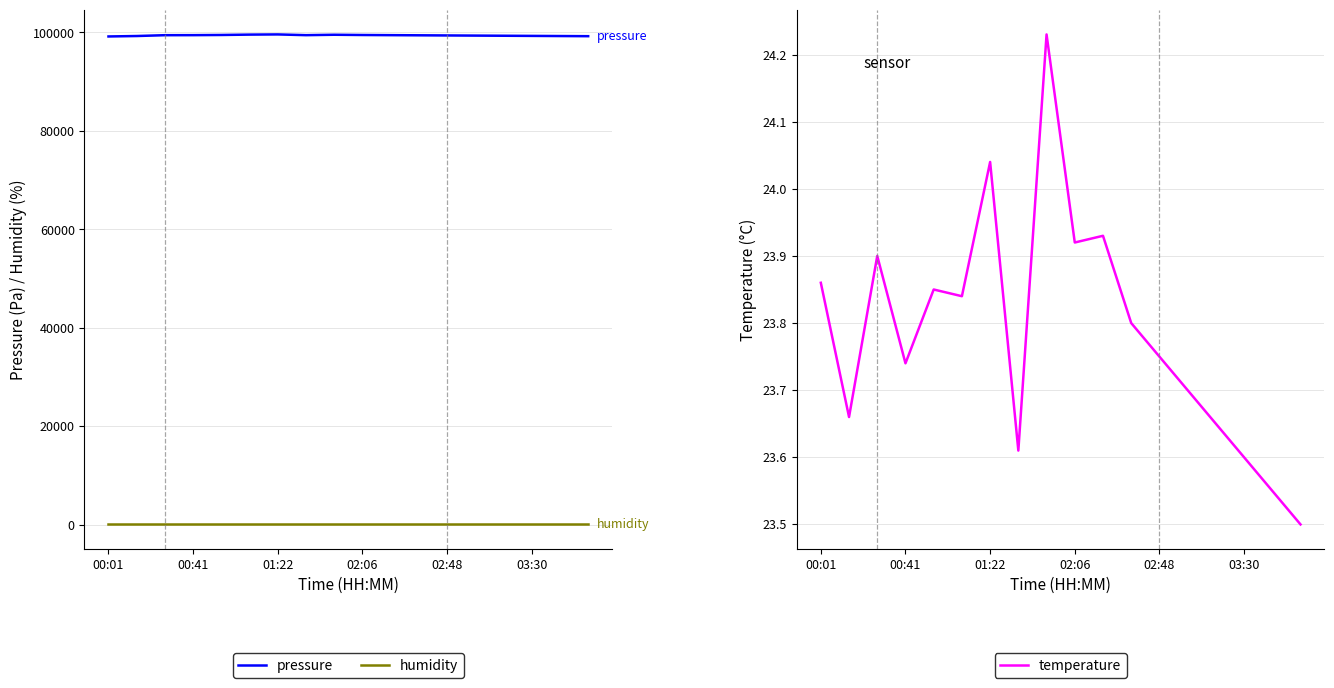

True or false: humidity and temperature intersect in this chart.

False